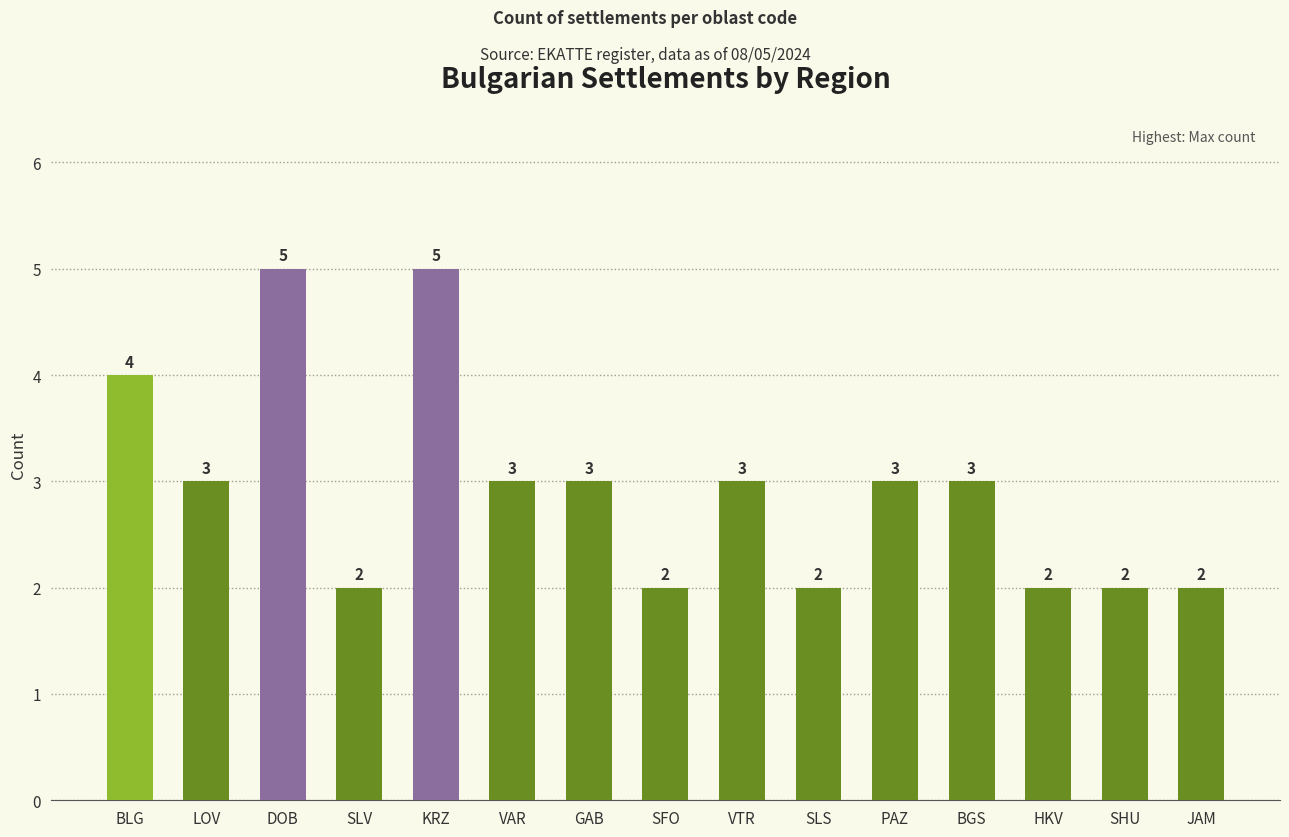

Reading right to left, what are all the values shown in this chart?

JAM=2	SHU=2	HKV=2	BGS=3	PAZ=3	SLS=2	VTR=3	SFO=2	GAB=3	VAR=3	KRZ=5	SLV=2	DOB=5	LOV=3	BLG=4